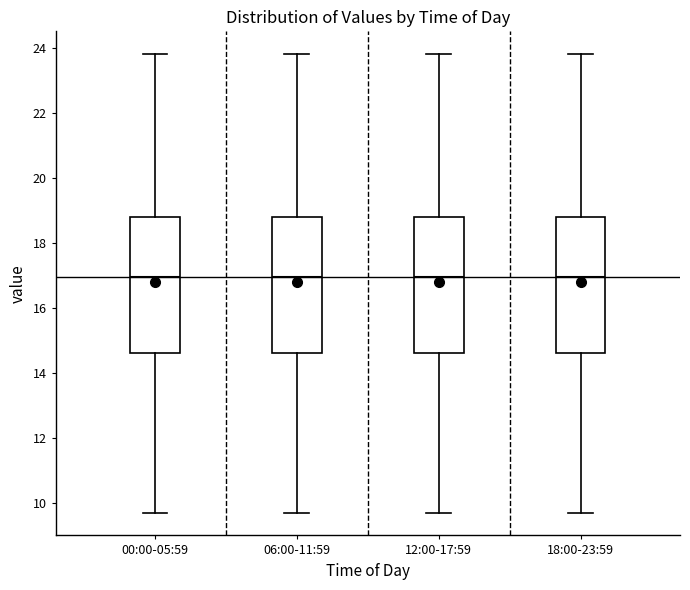

Reading left to right, read every box against the y-axis: the position of its median line, the range the box covers, and the ends of its whiskers. The values are not printed on the chart, so give them approximately, as read against the axis.

00:00-05:59: median 17.0, box 14.6 to 18.8, whiskers 9.8 to 23.8
06:00-11:59: median 17.0, box 14.6 to 18.8, whiskers 9.8 to 23.8
12:00-17:59: median 17.0, box 14.6 to 18.8, whiskers 9.8 to 23.8
18:00-23:59: median 17.0, box 14.6 to 18.8, whiskers 9.8 to 23.8